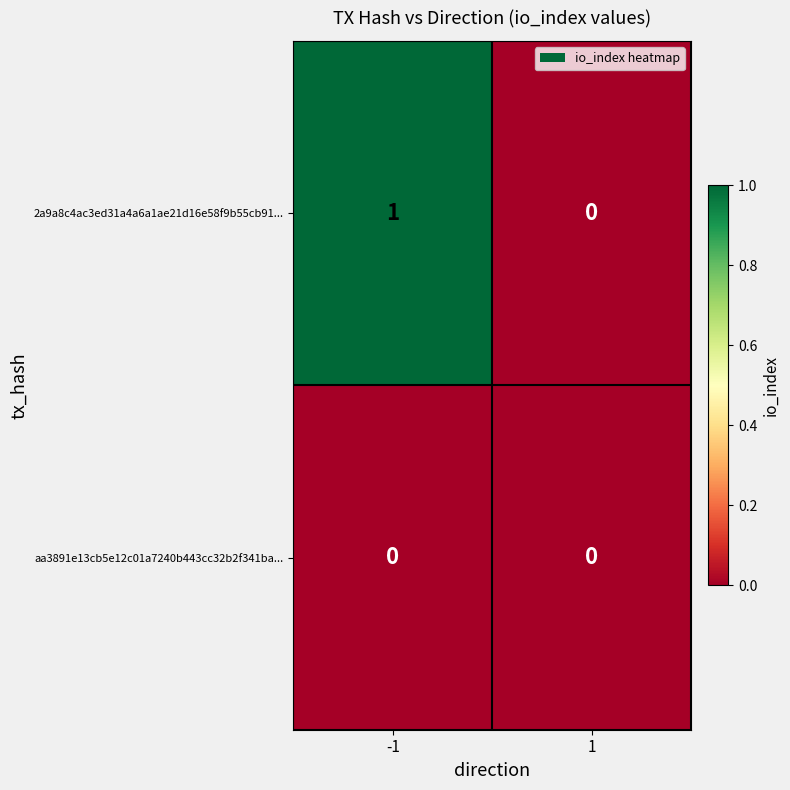

The aa3891e13cb5e12c01a7240b443cc32b2f341ba... series shows 0 at 1. True or false?

True